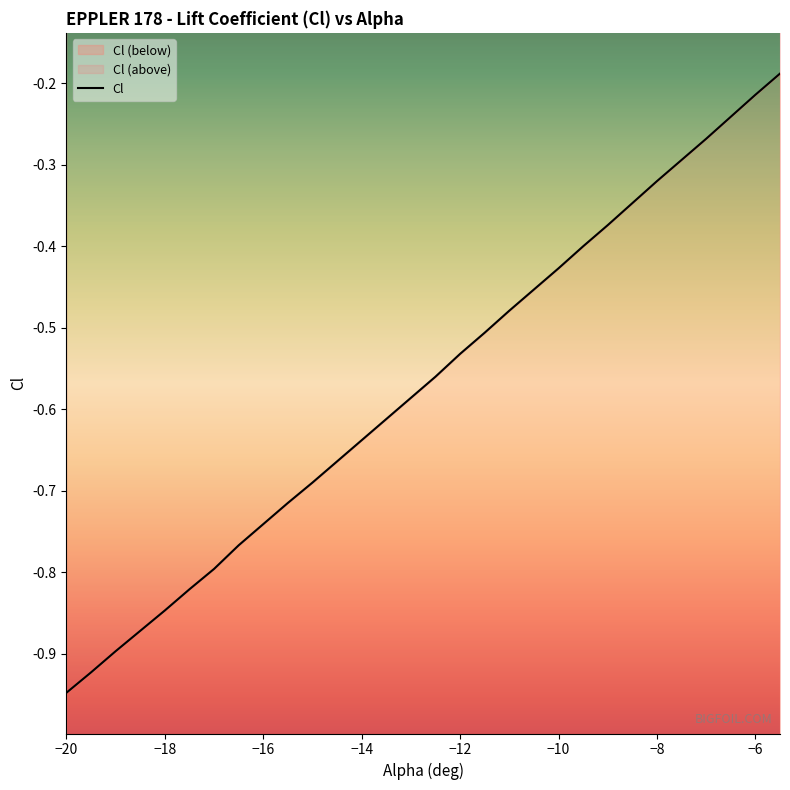

The value at -14.5 is -0.7. True or false?

True